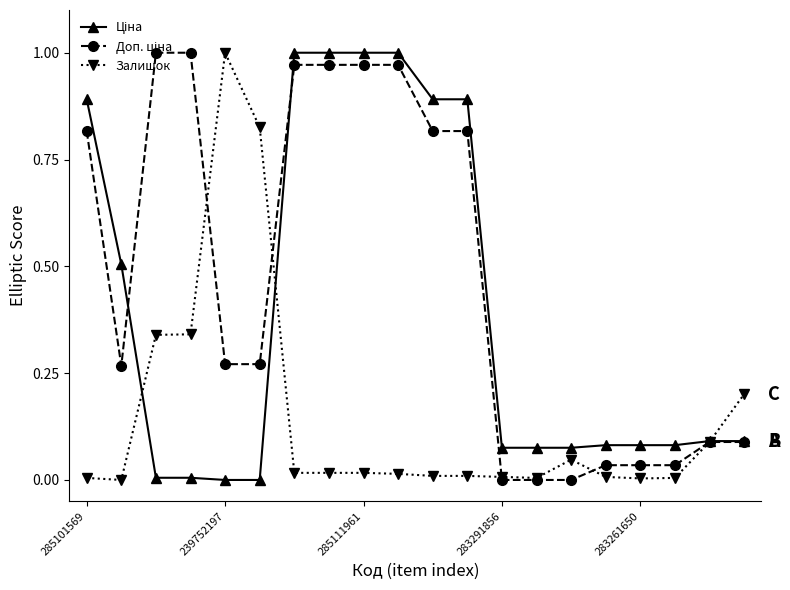

How many lines are shown in the chart?

3